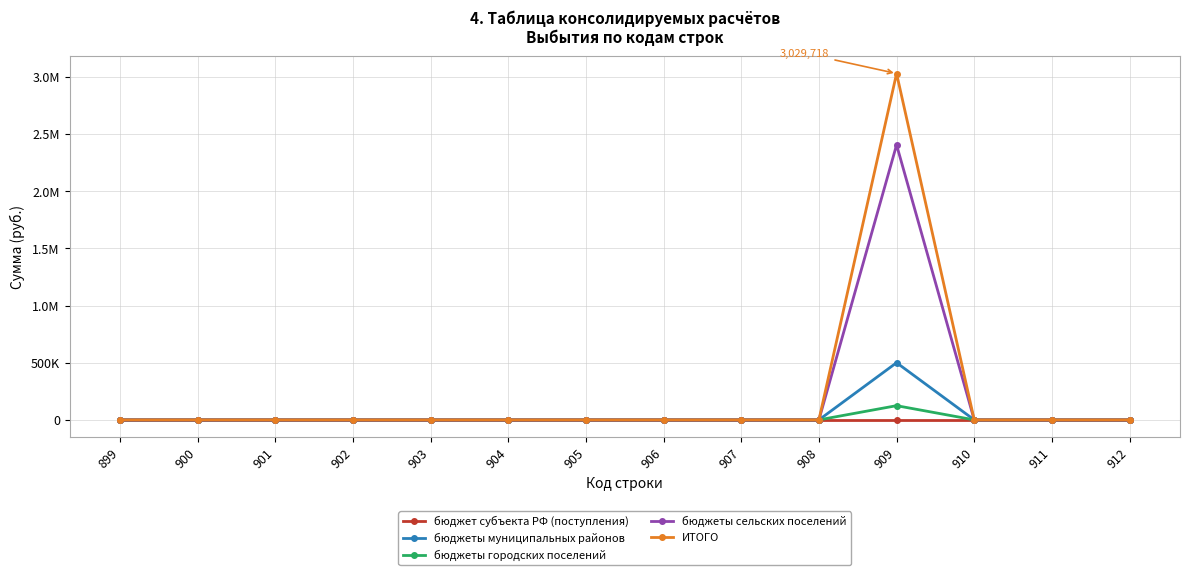

The value of бюджеты сельских поселений at 899 is 0. True or false?

True